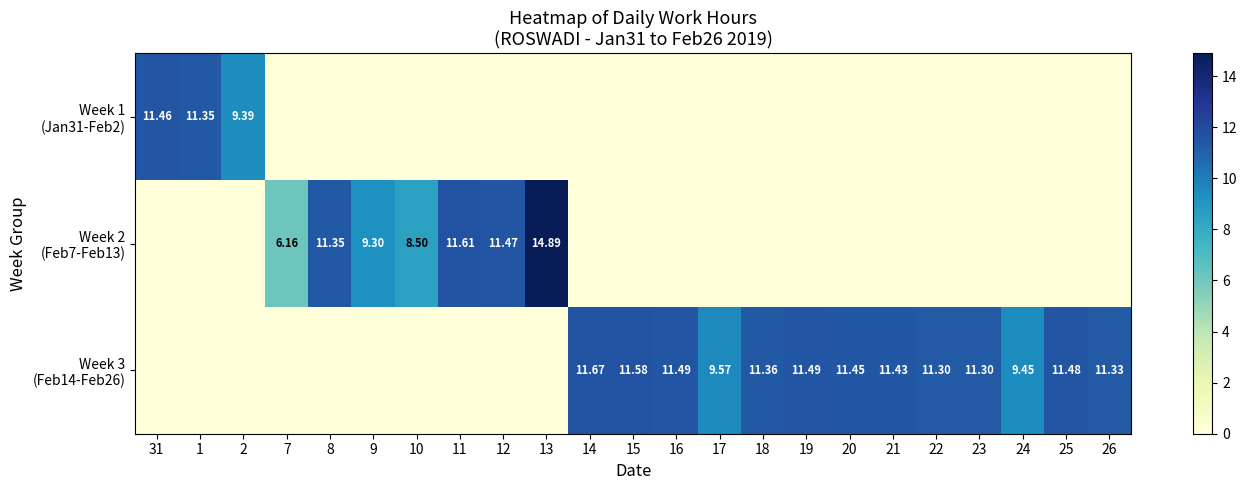

How many series are shown in this chart?

3